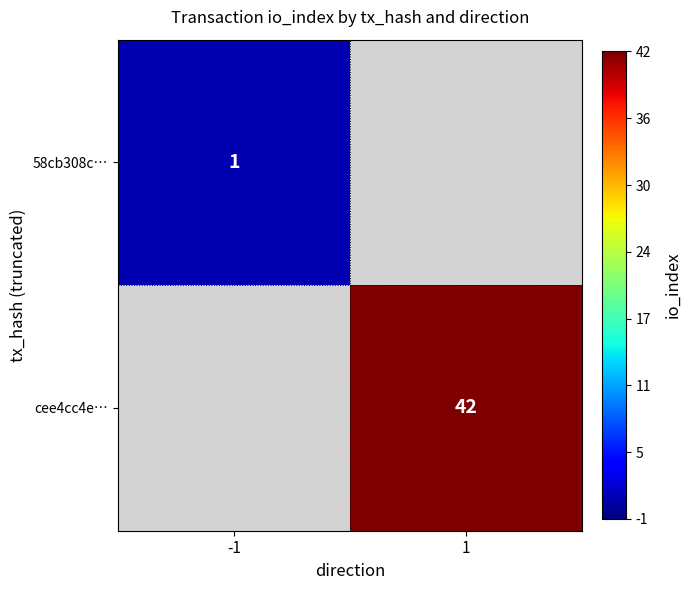

The value of 58cb308c… at -1 is 0. True or false?

False